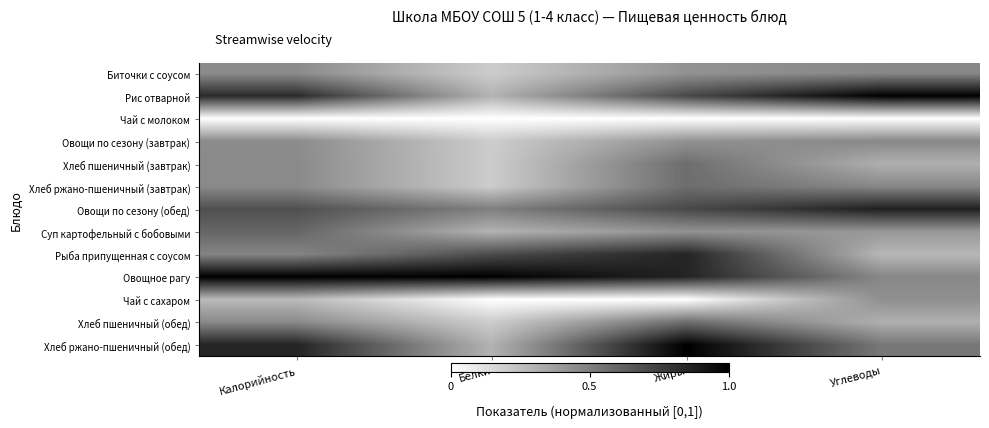

What is the spread (max minus min) of values at Калорийность?

1.0